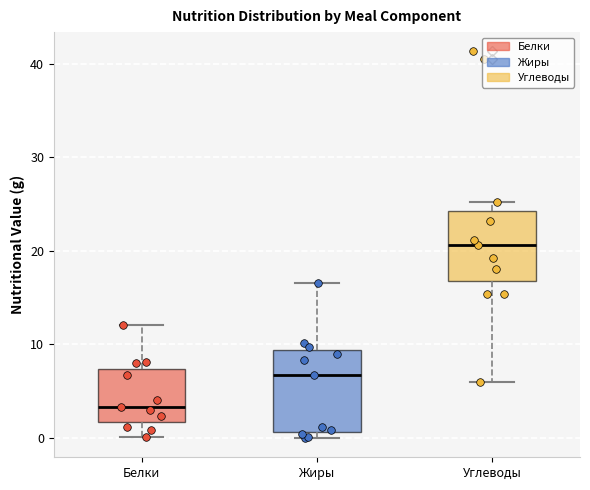

Which box's median line is the highest?

Углеводы